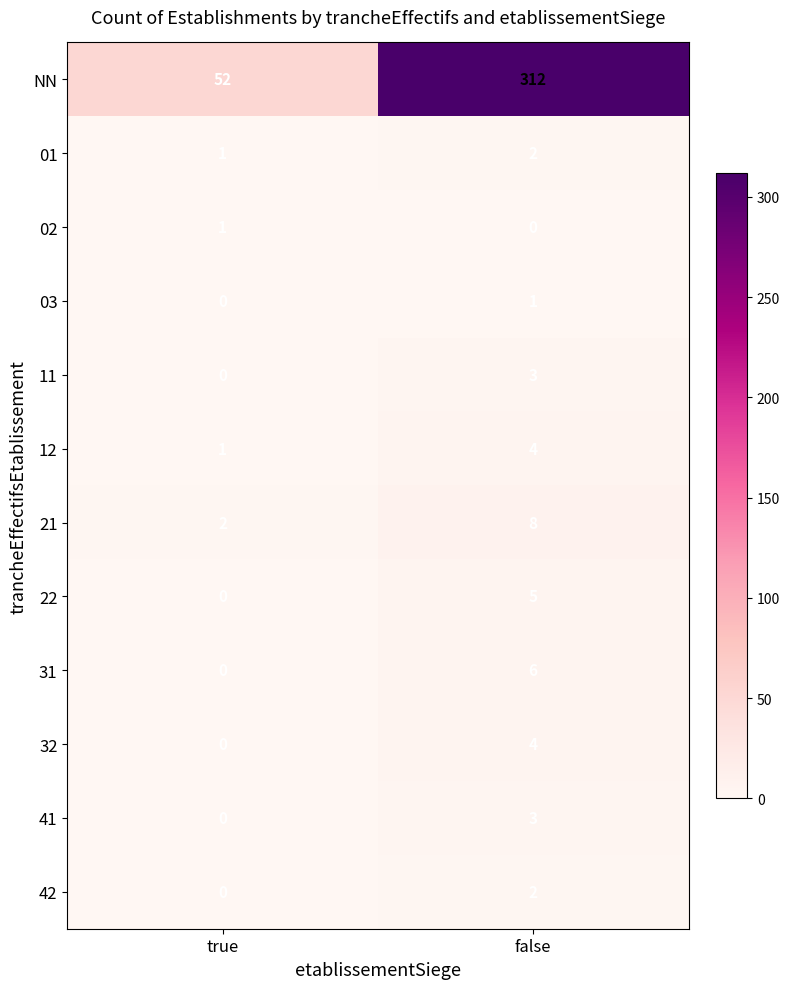

What is the sum of all 31 values?

6